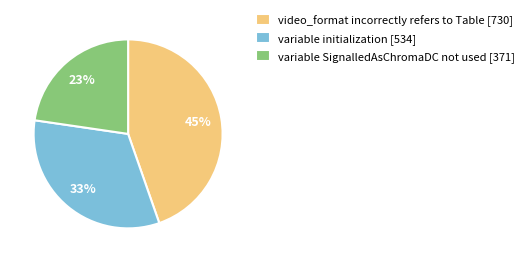

To the nearest percent, what is the combined percentage of video_format incorrectly refers to Table and variable initialization?

77%